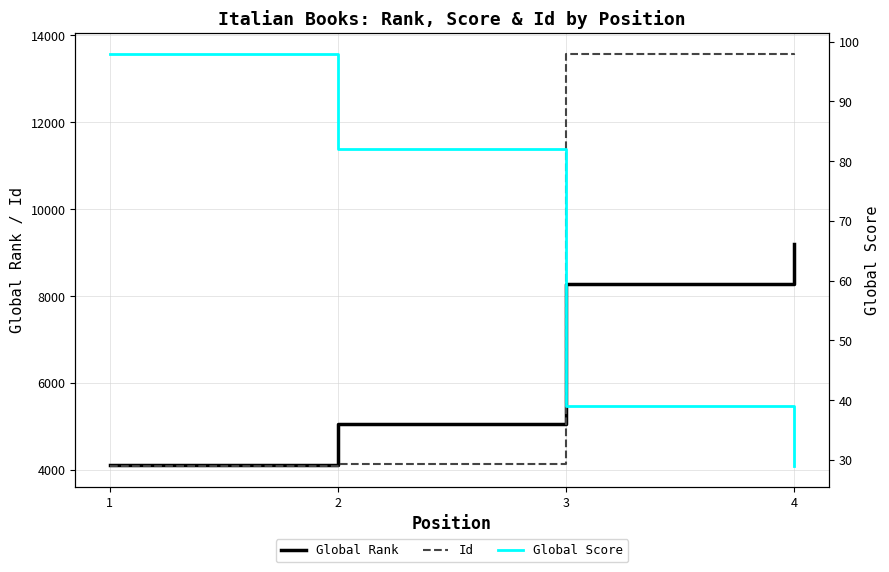

True or false: Id and Global Score cross at least once.

False